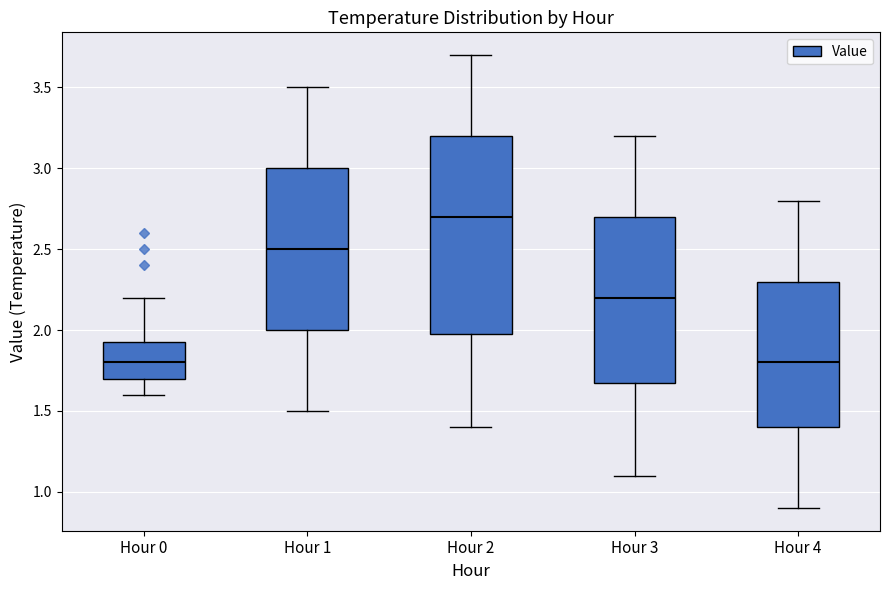

Comparing the boxes themselves (not the whiskers), which one is the tallest?

Hour 2